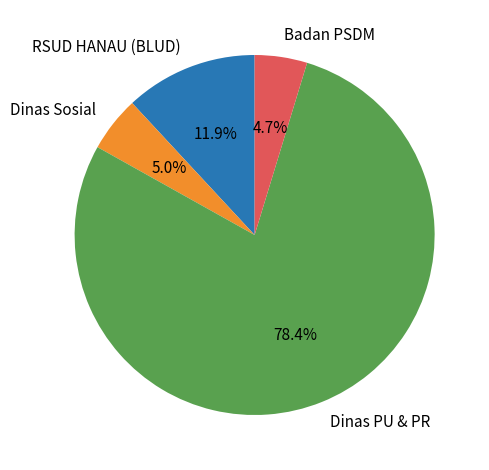

Which category has the biggest portion of the pie?

Dinas PU & PR